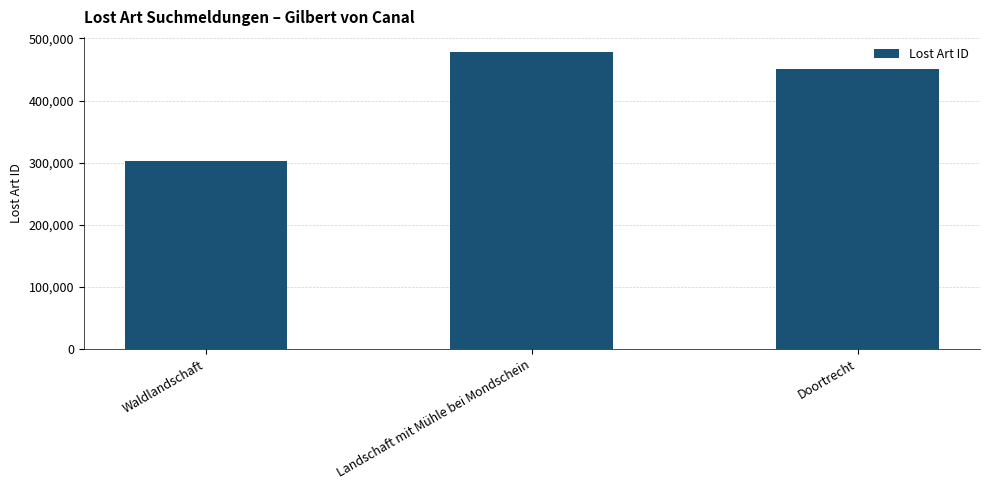

Are the bars horizontal?

No